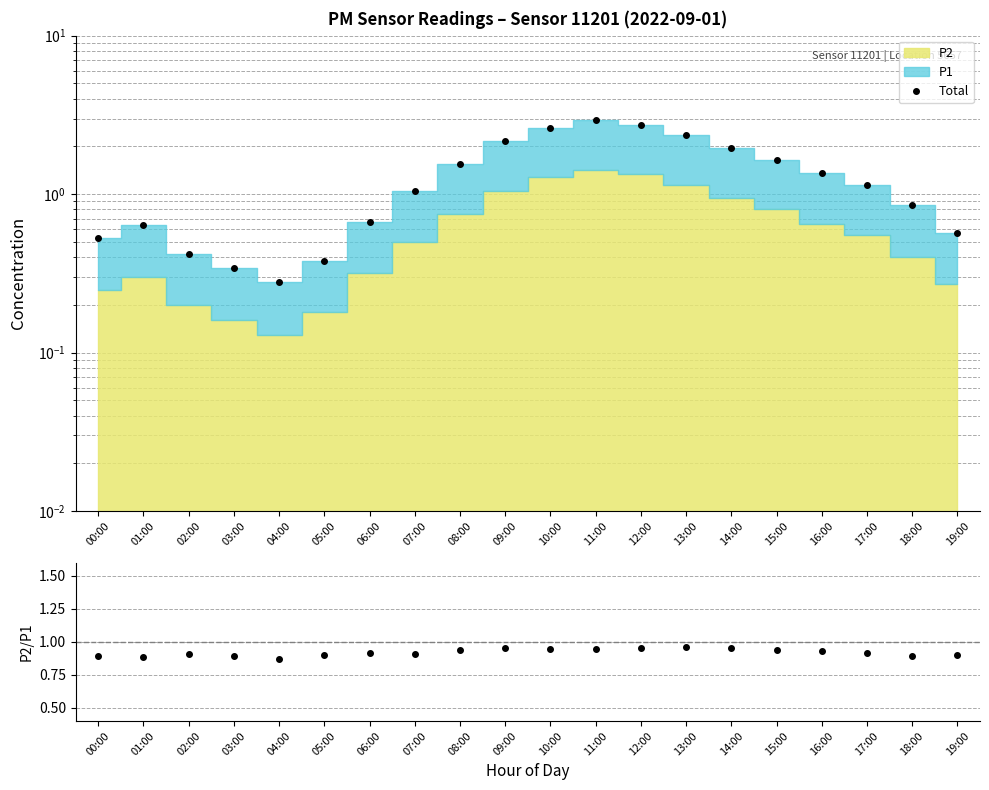

How many interior local peaks does the Total series have?

2